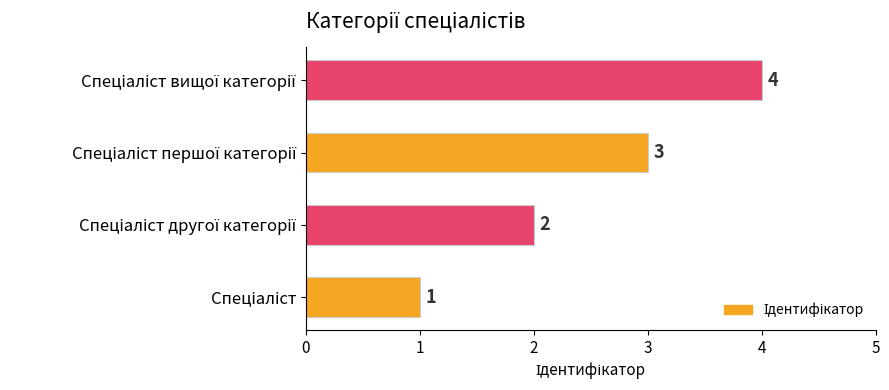

Count the values in the range 2 to 4.

3